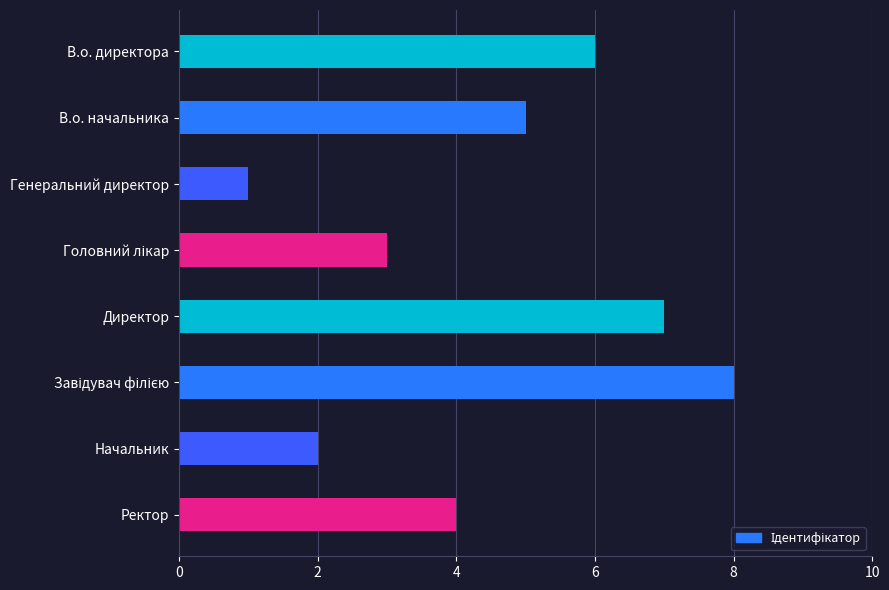

What is the maximum value shown in the chart?

8